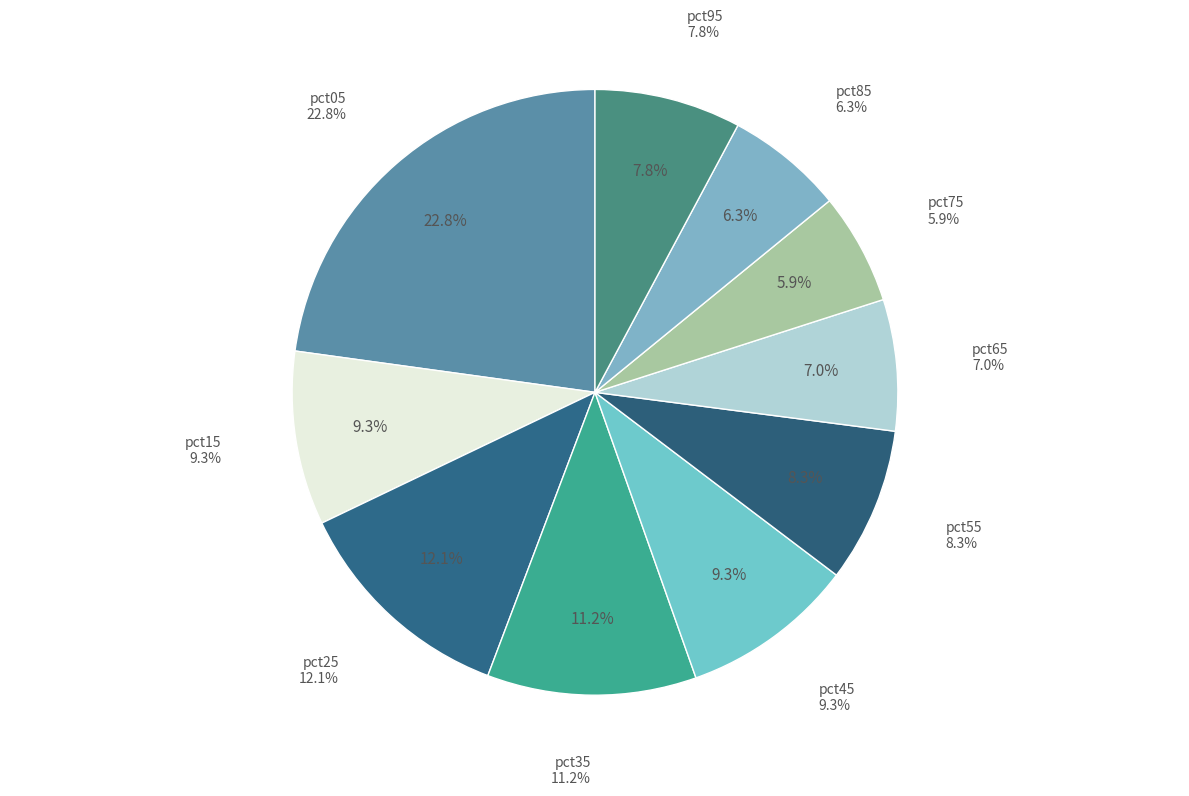

What is the smallest slice in the pie chart?

pct75